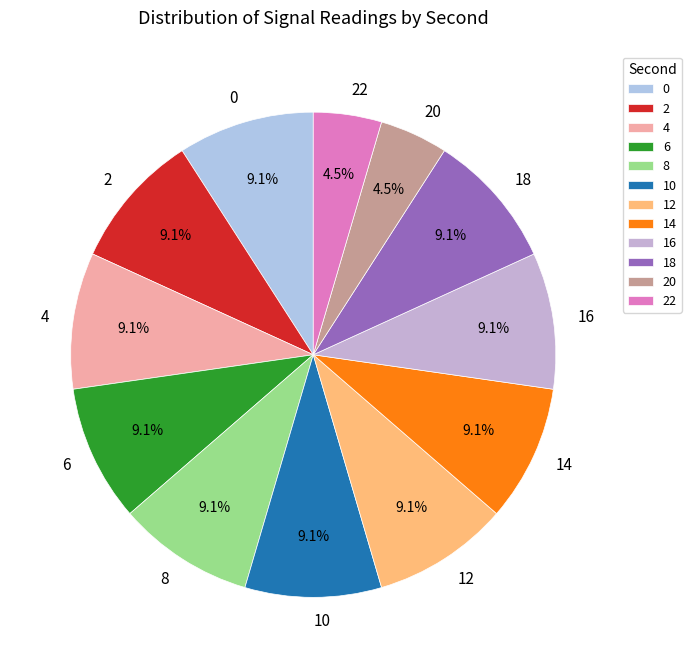

How many segments does this pie chart have?

12